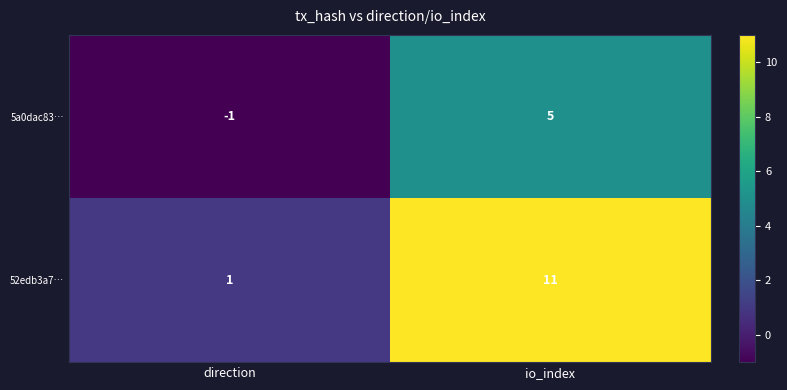

Which series has the largest total across all categories?

52edb3a7…